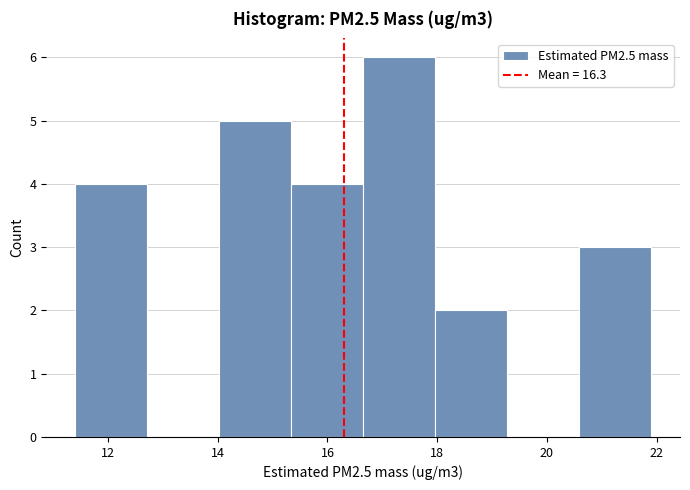

Reading left to right, transcribe this chart: for each bar, give the range it covers on the x-axis and its height. Neither the bar edges nor the heights are printed on the chart, so give them approximately, as read against the axes.

11.4 to 12.8: 4
12.8 to 14.0: 0
14.0 to 15.4: 5
15.4 to 16.6: 4
16.6 to 18.0: 6
18.0 to 19.2: 2
19.2 to 20.6: 0
20.6 to 22.0: 3